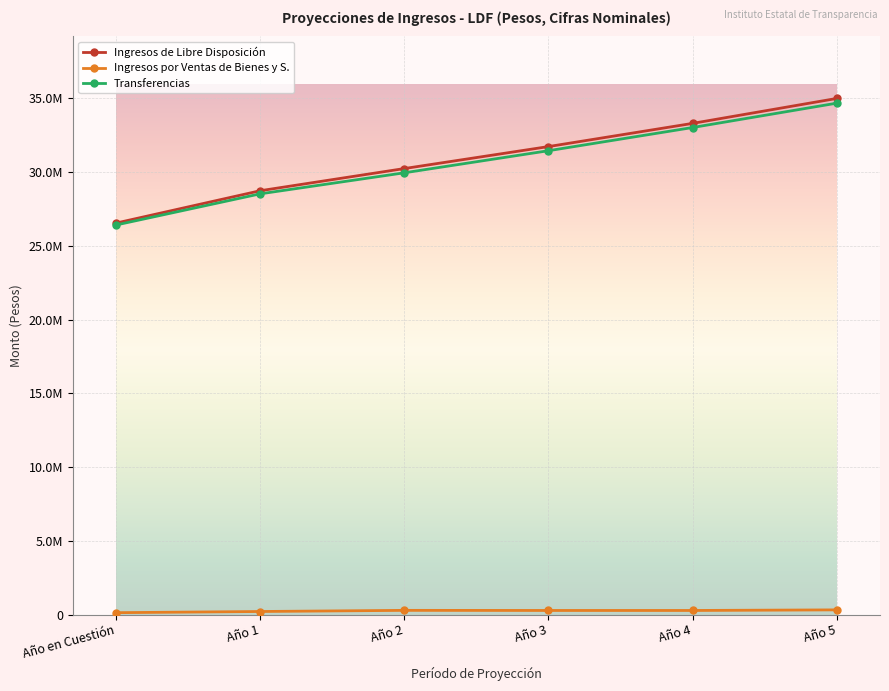

Does the chart display data point markers on the line(s)?

Yes